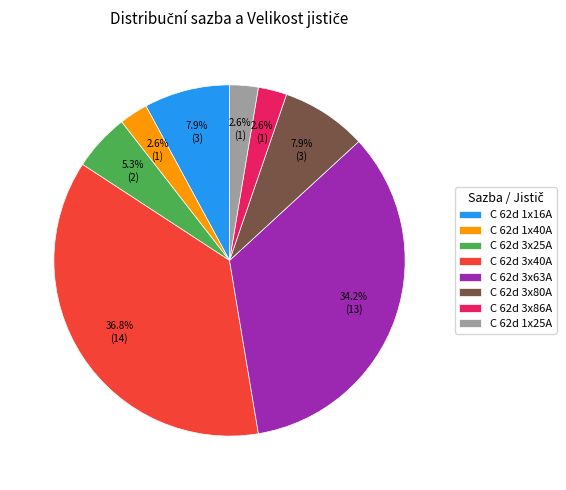

True or false: C 62d 1x16A accounts for 1% of the total.

False